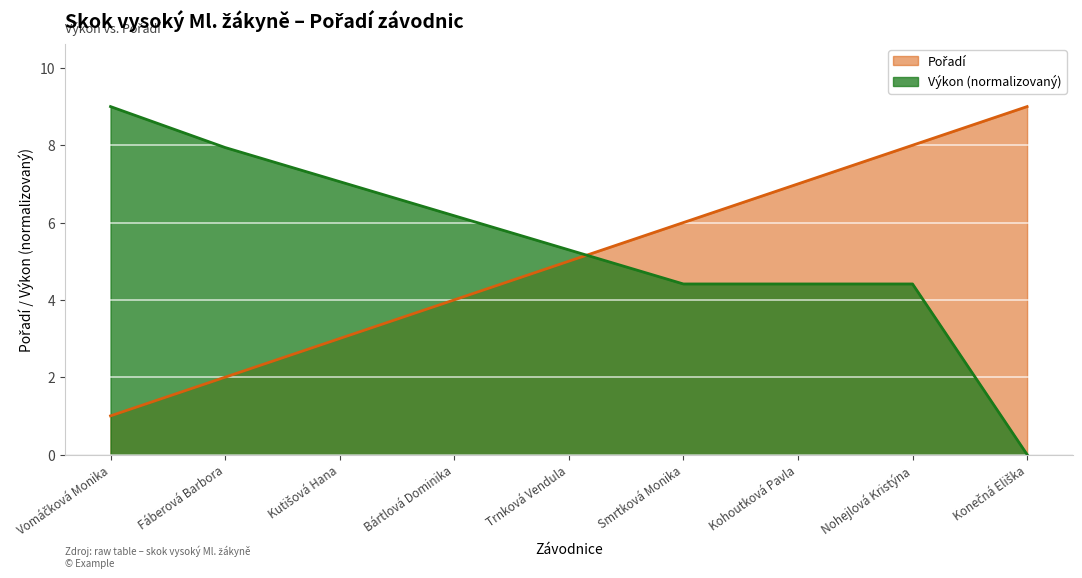

What is the greatest value displayed?

9.0